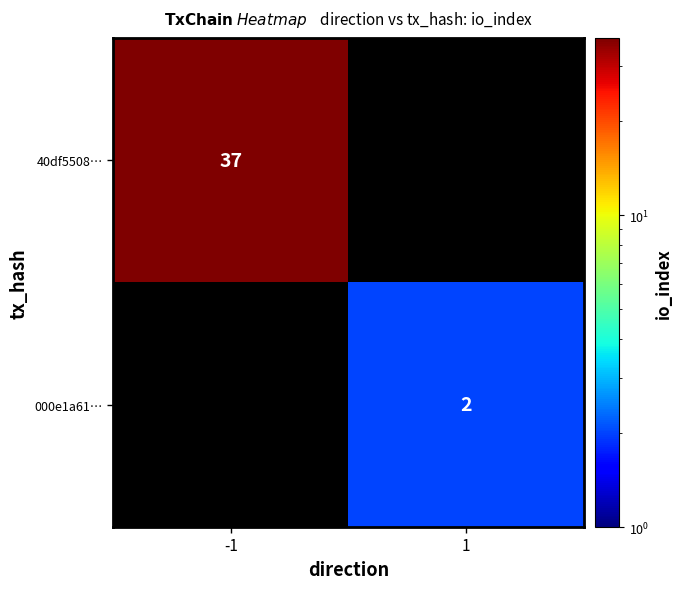

The 40df5508… series shows 9 at -1. True or false?

False